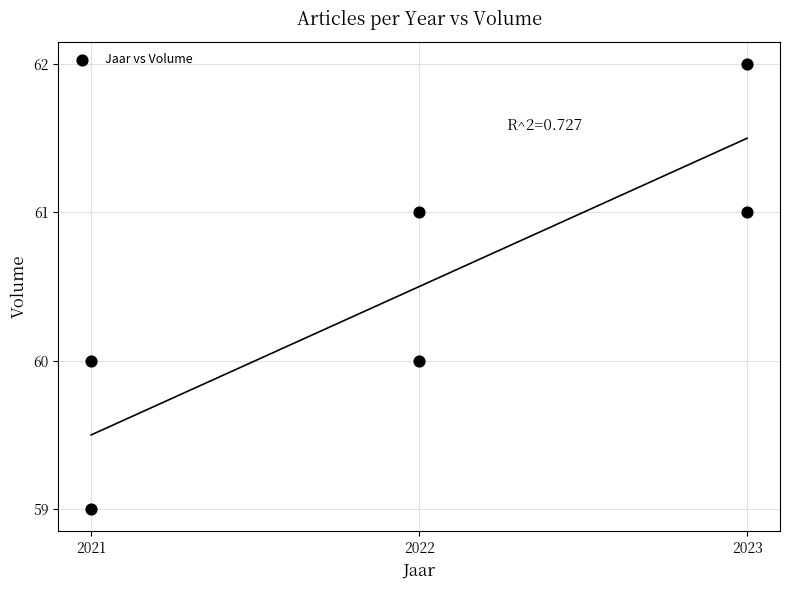

What is the average X value?

2022